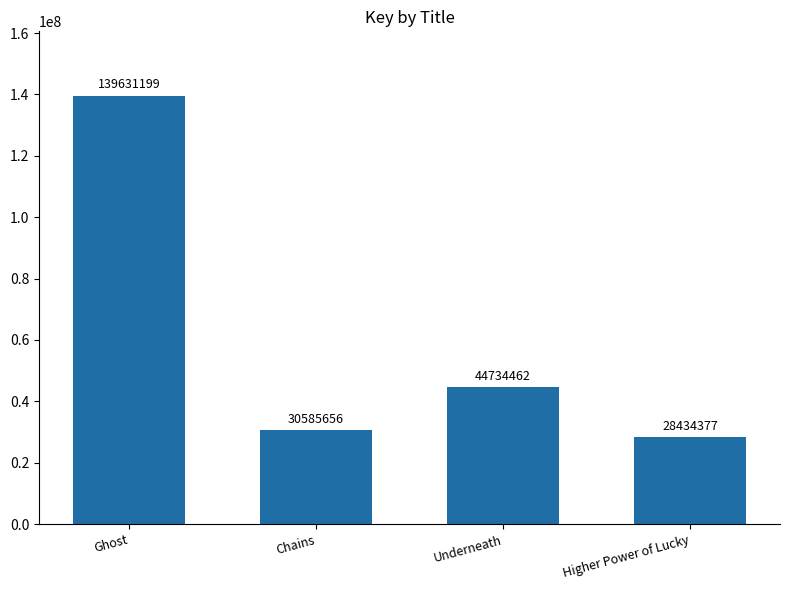

Is it true that the value at Underneath is 44734462?

True